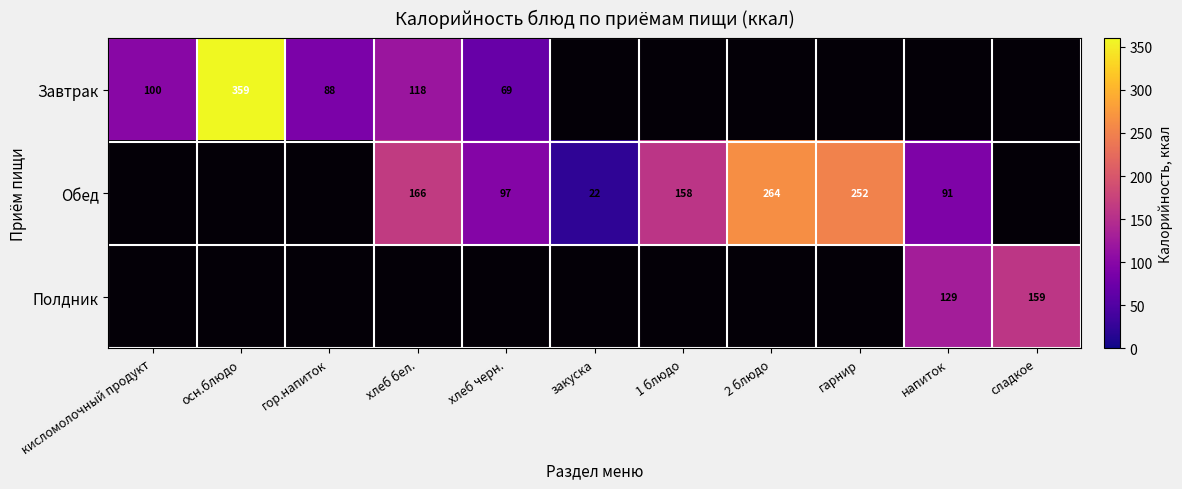

Which series has the largest total across all categories?

Обед